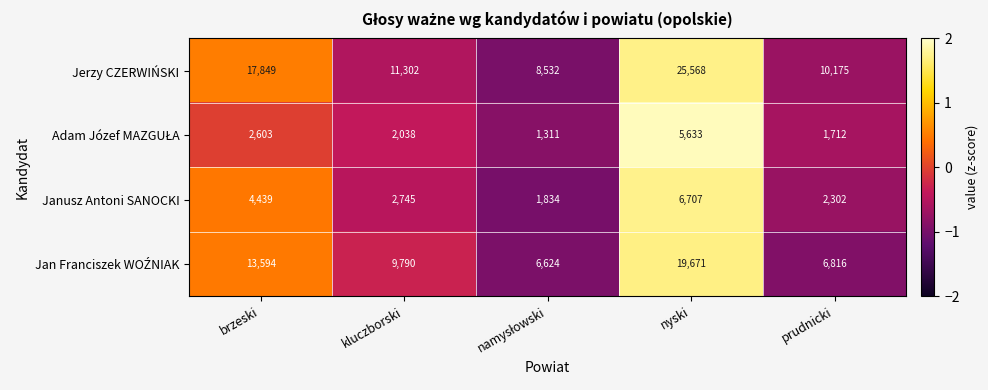

What is the sum of all Janusz Antoni SANOCKI values?

18027